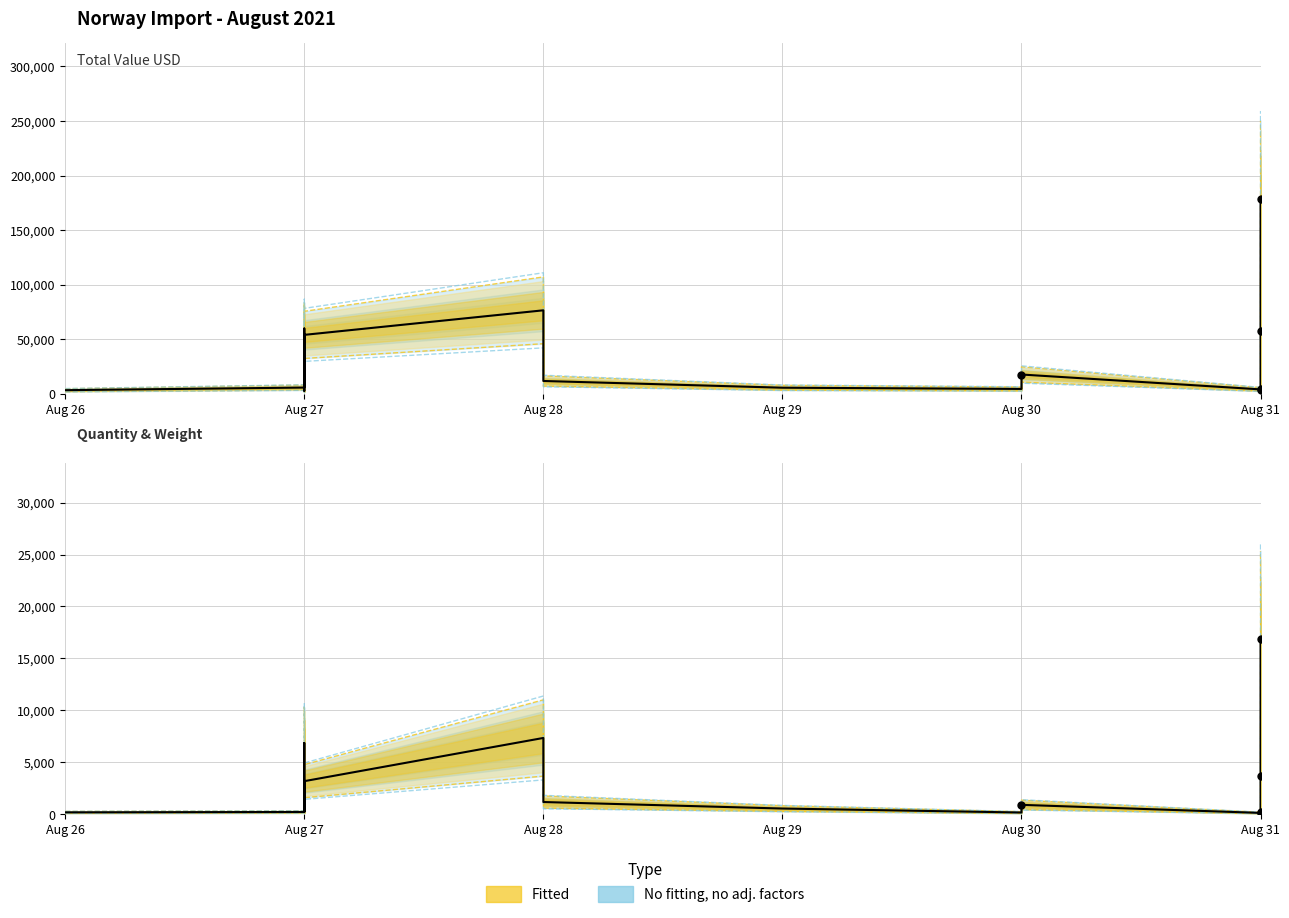

What is the value of the Gross Weight KG point at the 2nd from the left?

323.7